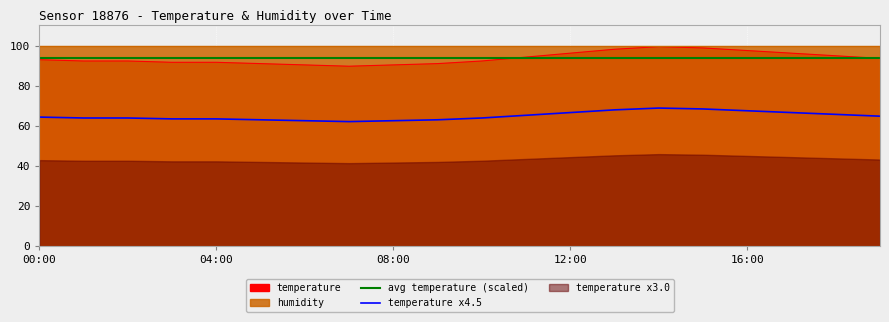

Which has a higher value, 07:00 or 08:00?

08:00